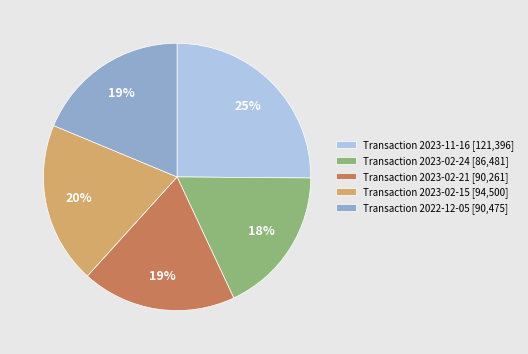

What is the largest slice in the pie chart?

Transaction 2023-11-16 [121,396]